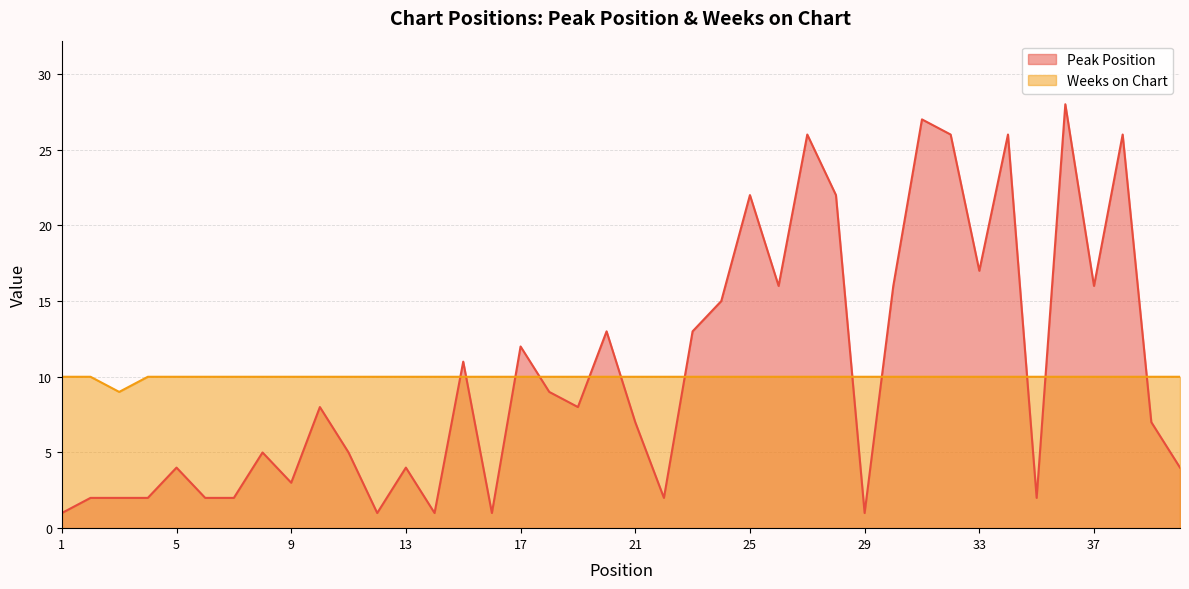

How many categories are shown in the chart?

40